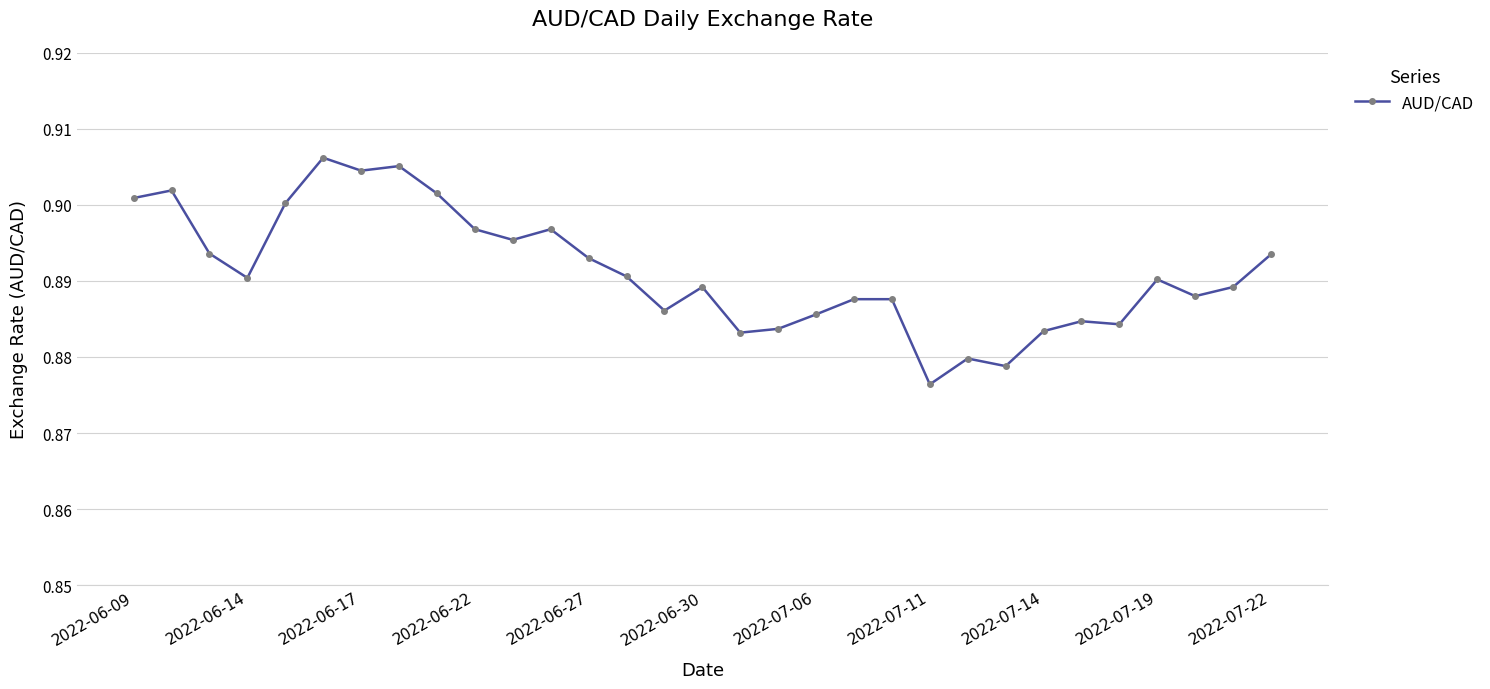

True or false: the data has more than 0 interior local peaks.

True